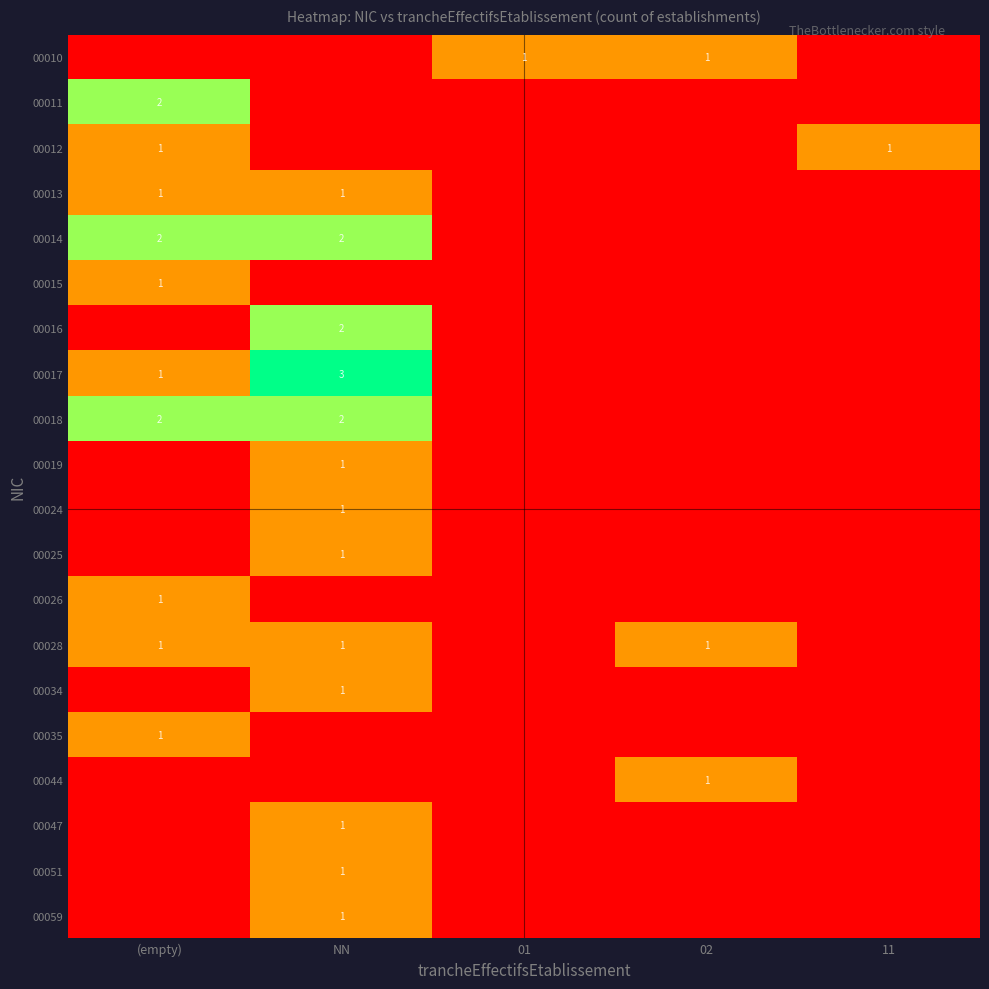

At which label does 00034 reach its peak?

NN